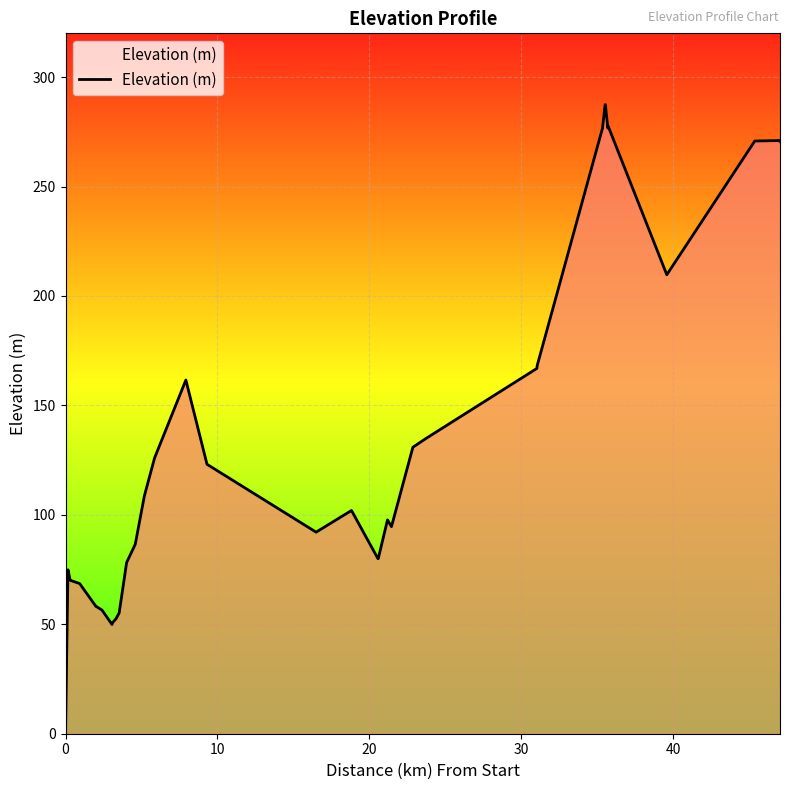

Does the chart have visible grid lines?

Yes